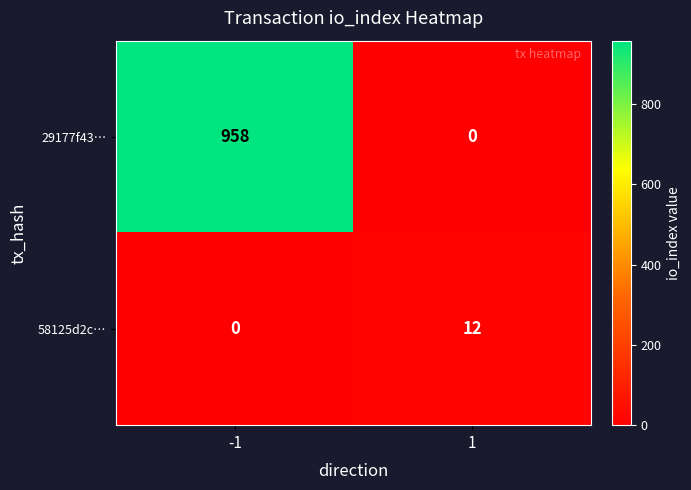

True or false: 58125d2c… has a value of 0 at -1.

True